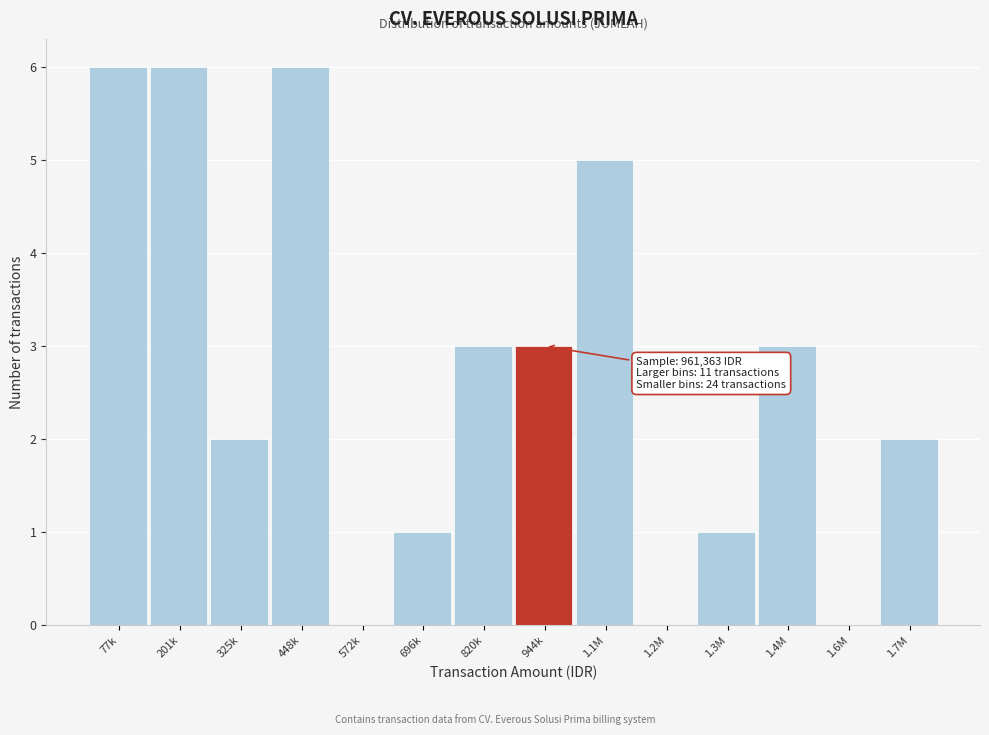

Reading left to right, list all the values displayed in this chart.

77k=6	201k=6	325k=2	448k=6	572k=0	696k=1	820k=3	944k=3	1.1M=5	1.2M=0	1.3M=1	1.4M=3	1.6M=0	1.7M=2